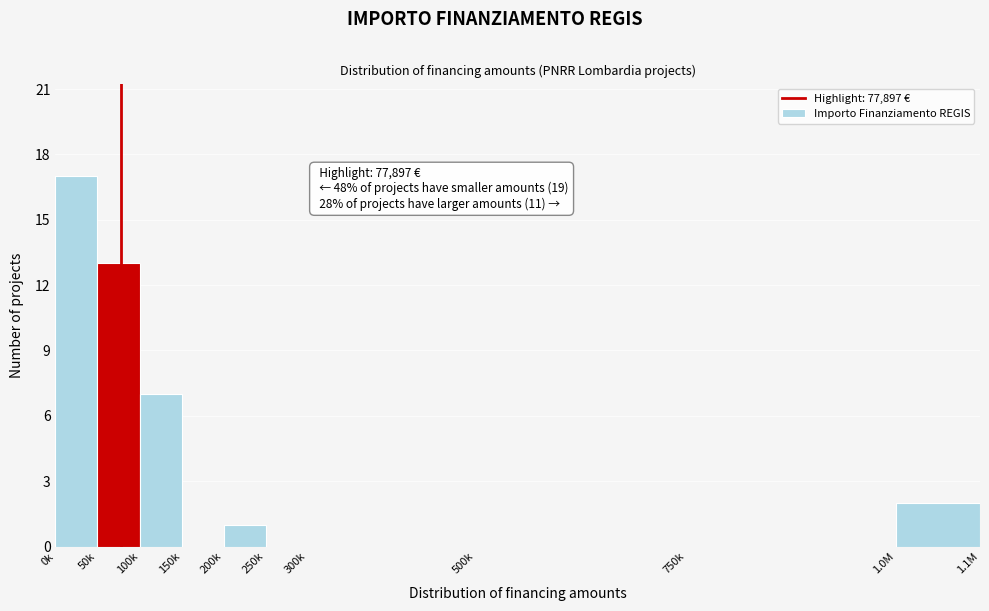

Reading left to right, extract all data points from this chart.

0k=17	50k=13	100k=7	150k=0	200k=1	250k=0	300k=0	500k=0	750k=0	1.0M=2